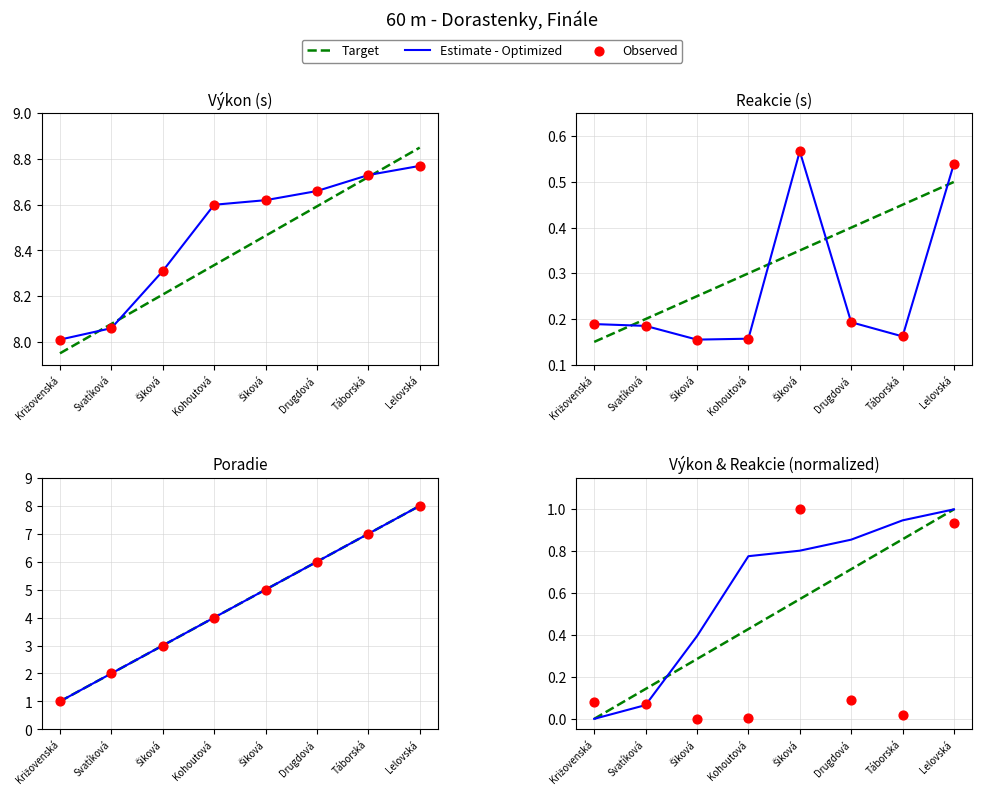

Which series has the largest total across all categories?

Estimate - Optimized